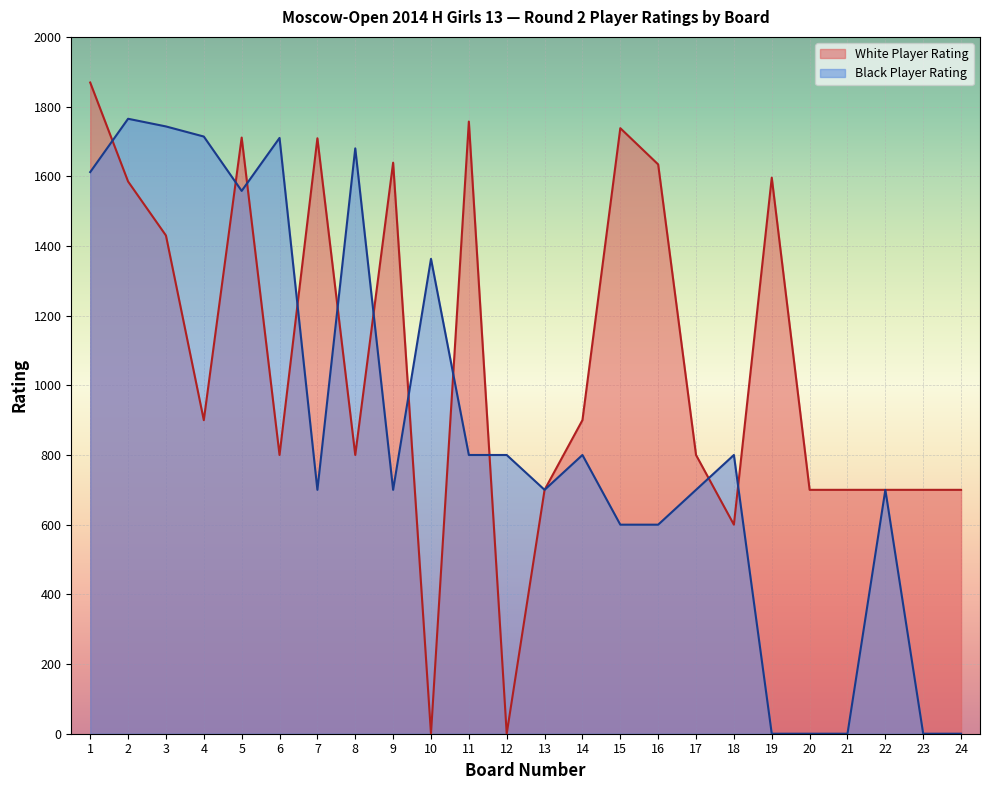

Which series ends up on top after the final intersection of White Player Rating and Black Player Rating?

White Player Rating